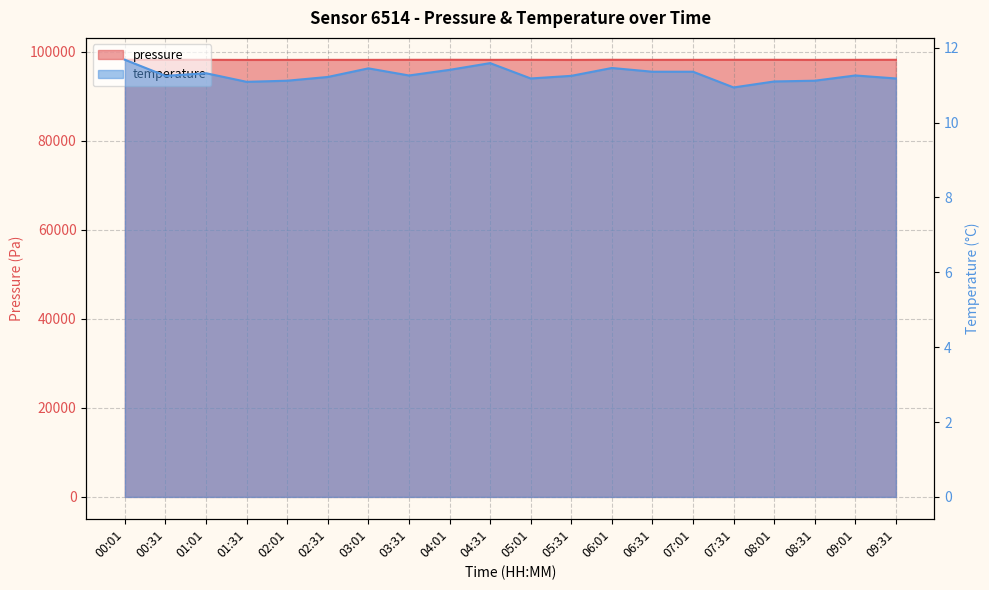

What is the label of the 18th point from the right?

01:01